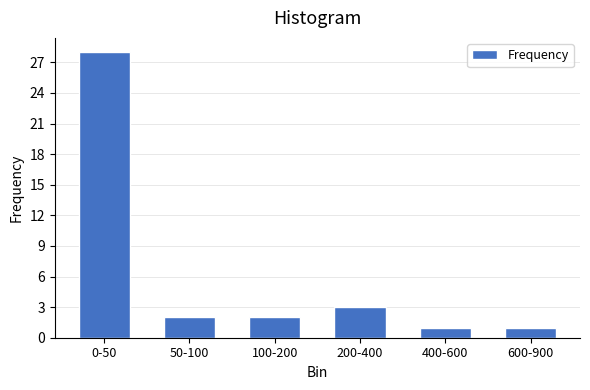

Reading left to right, list all the values displayed in this chart.

28	2	2	3	1	1